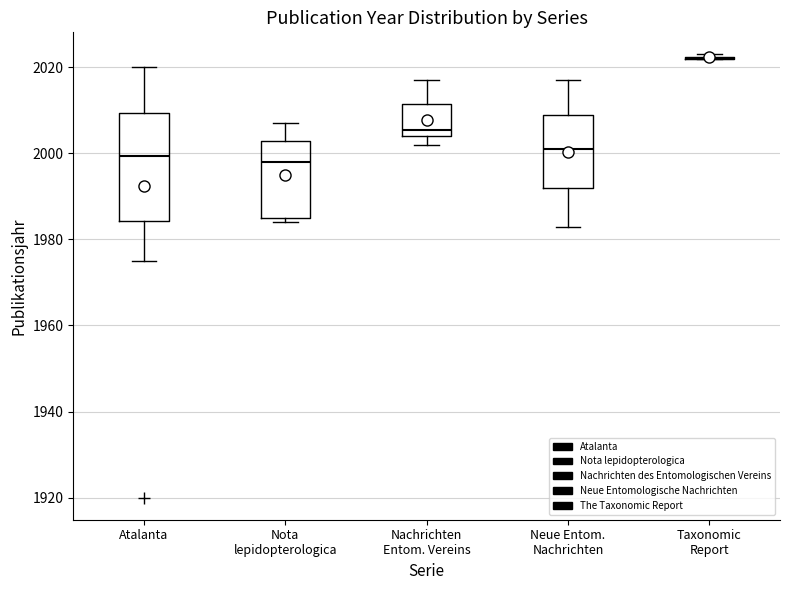

Reading left to right, transcribe this box plot: for each box, give where its median line is, the range the box spans, and where its two whiskers end, as read against the y-axis. The values are not printed on the chart, so give them approximately, as read against the axis.

Atalanta: median 2000, box 1984 to 2010, whiskers 1976 to 2020
Nota lepidopterologica: median 1998, box 1986 to 2004, whiskers 1984 to 2008
Nachrichten Entom. Vereins: median 2006, box 2004 to 2012, whiskers 2002 to 2018
Neue Entom. Nachrichten: median 2002, box 1992 to 2010, whiskers 1984 to 2018
Taxonomic Report: box collapsed to a line at 2022, whiskers 2022 to 2024